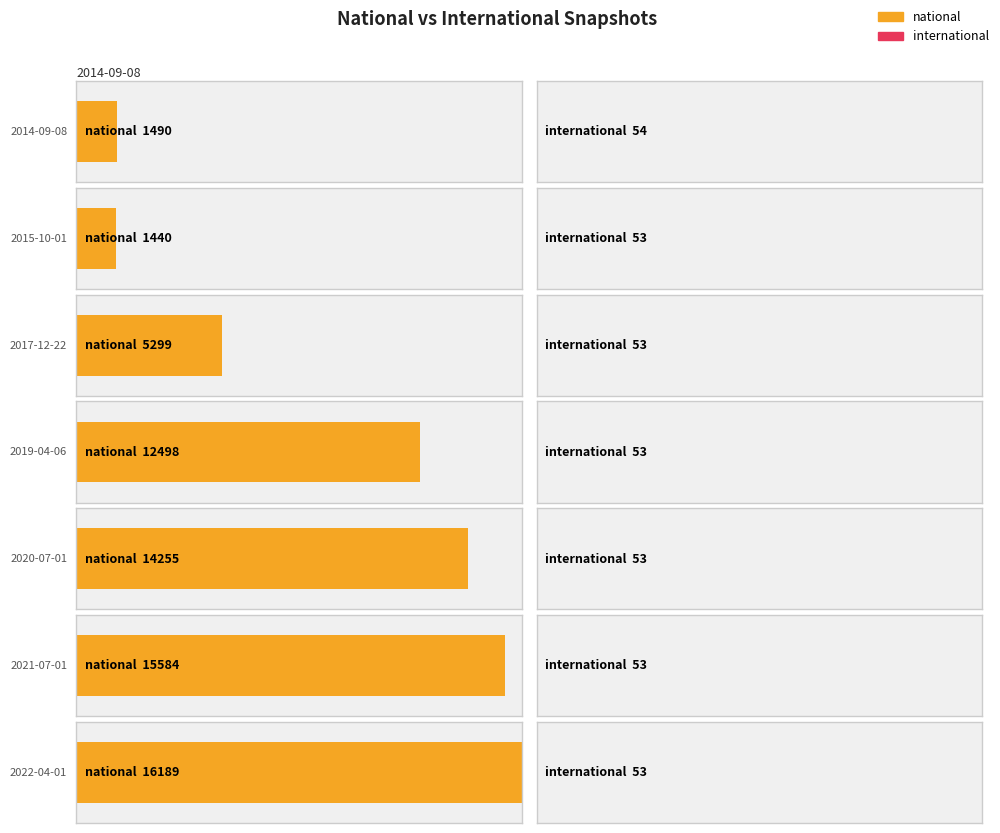

True or false: national has a value of 8021 at 2019-10-09.

False